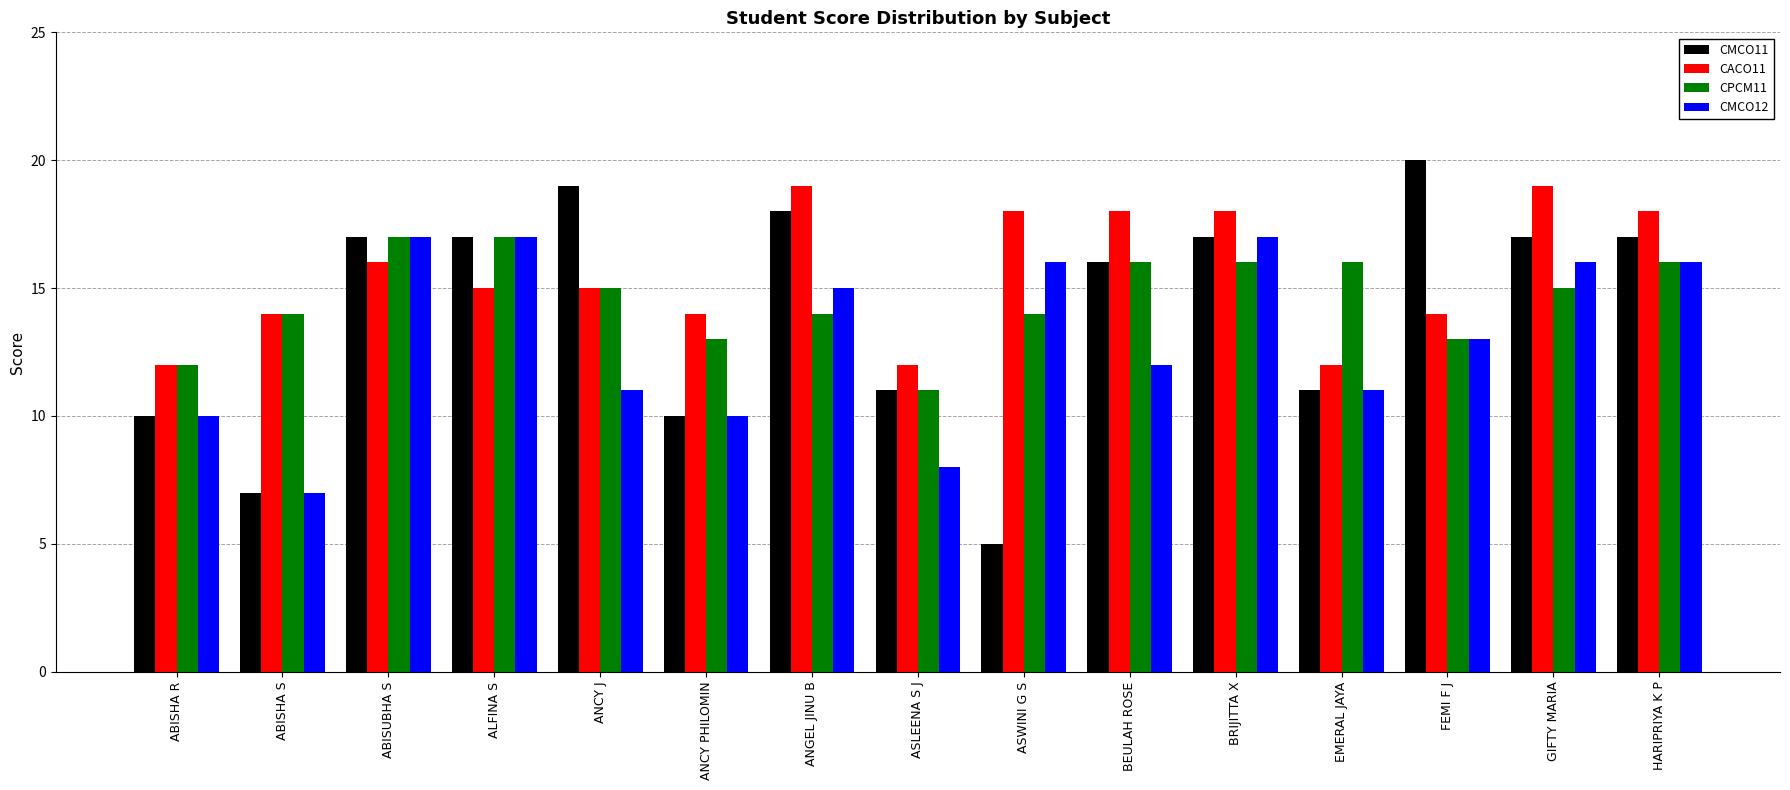

At which category is the sum across all series the highest?

BRIJITTA X